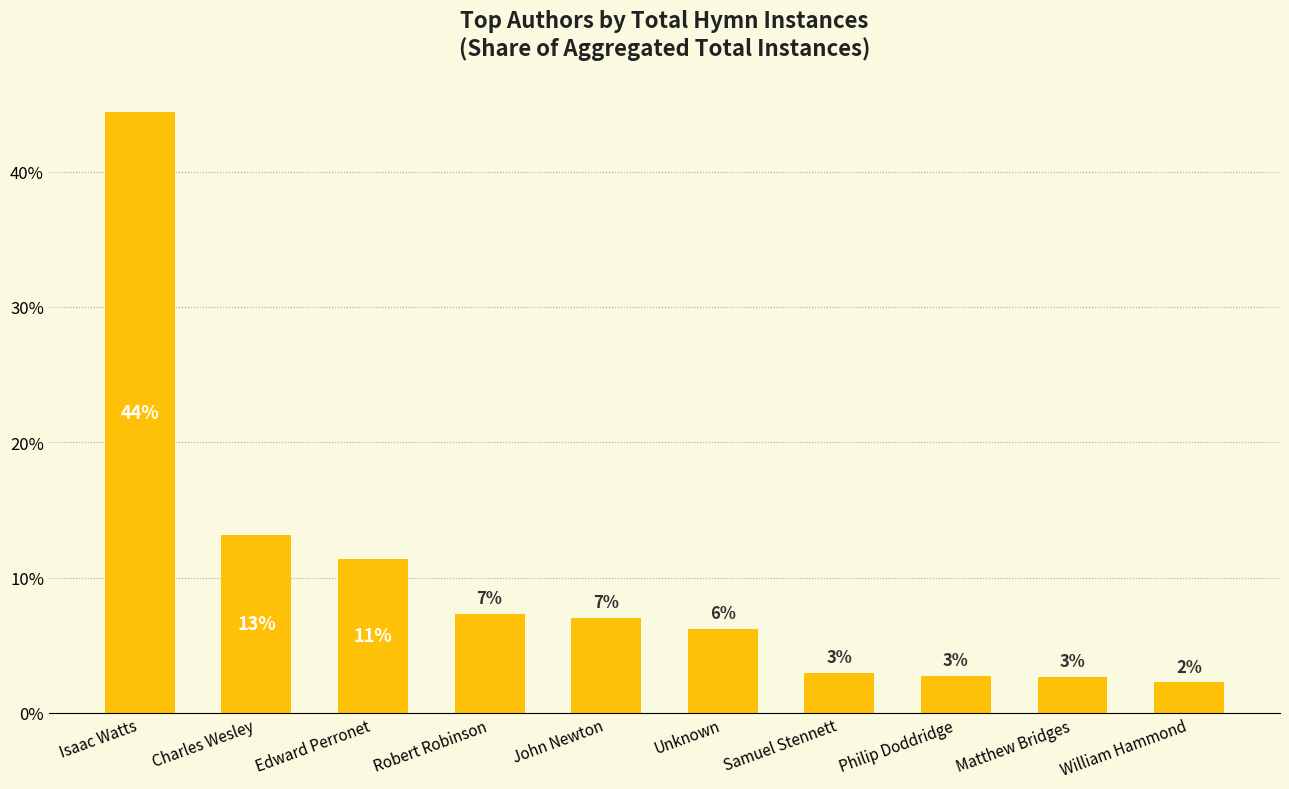

The value at Isaac Watts is 44.4. True or false?

True